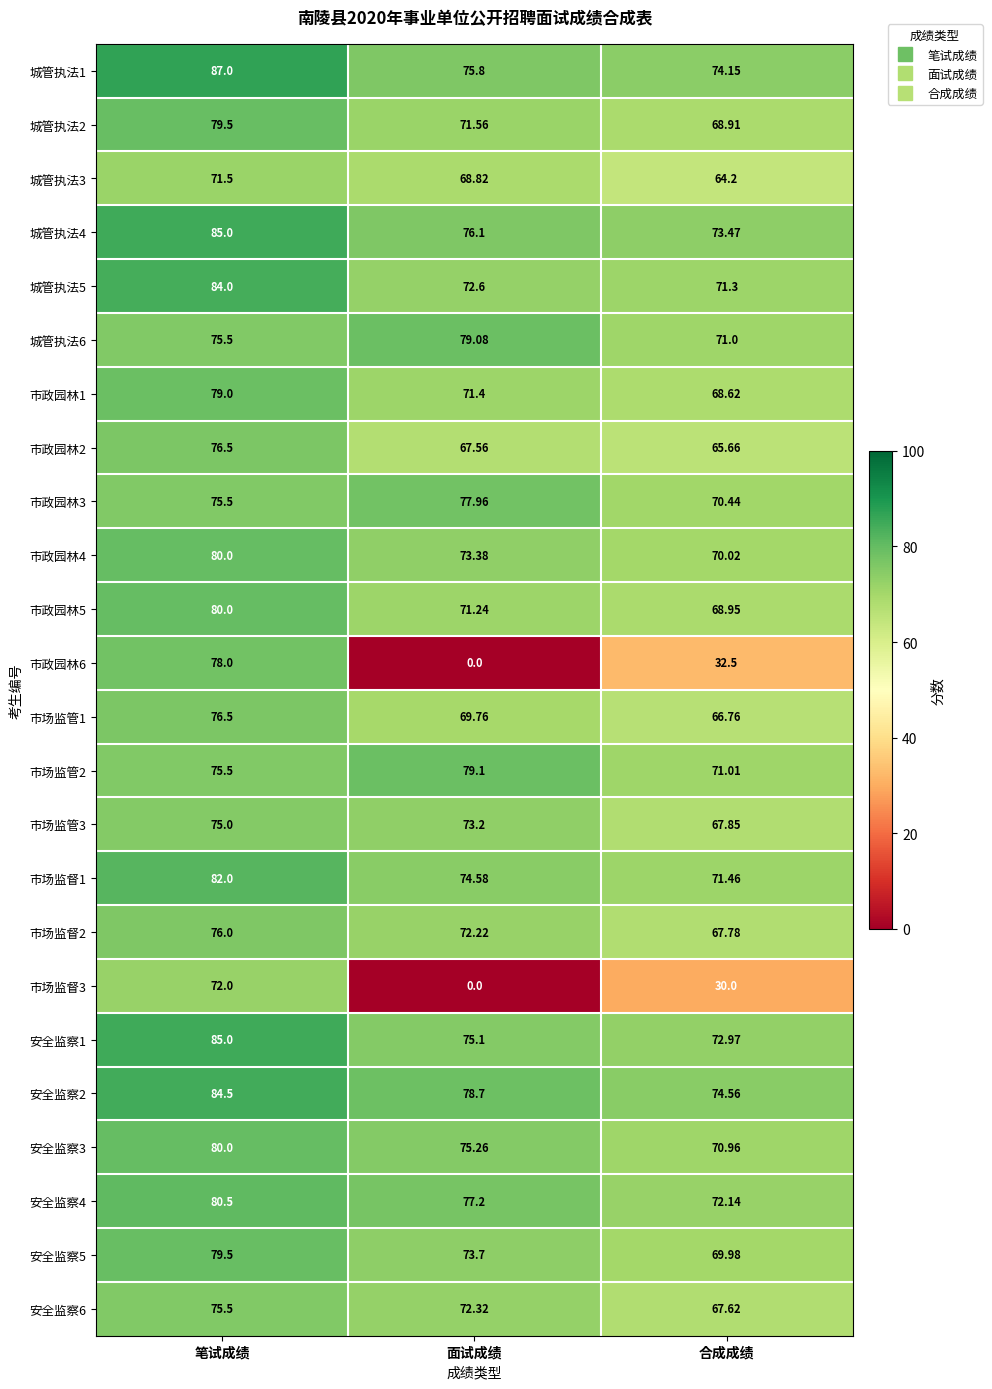

How many distinct data groups are displayed?

24